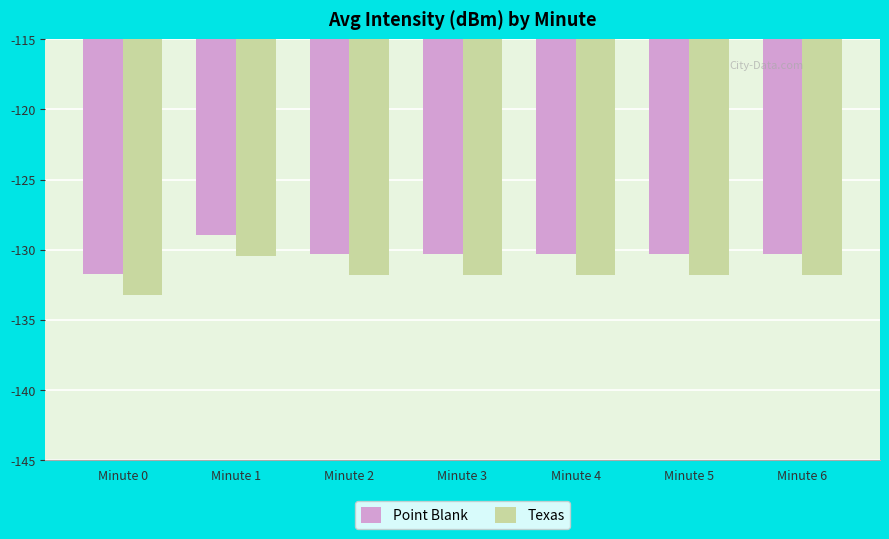

What is the minimum value for Point Blank?

-131.7